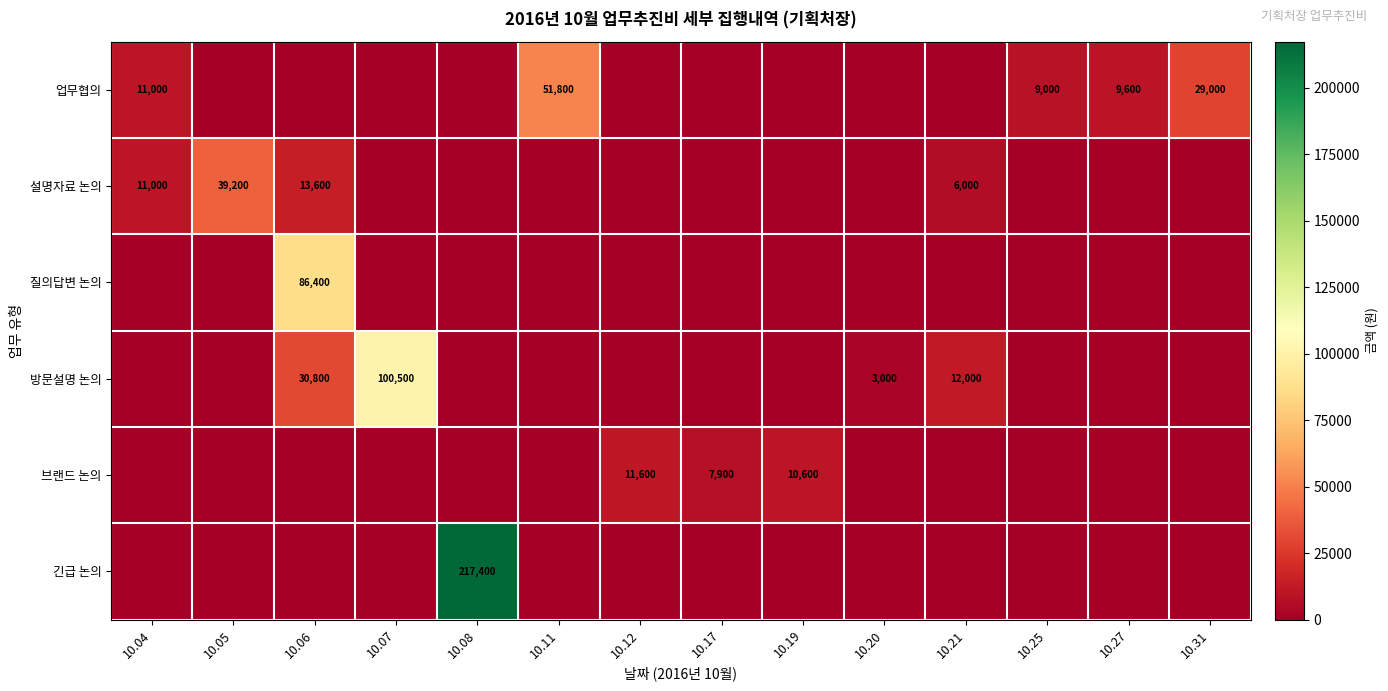

Which series changed the most between 10.06 and 10.25?

질의답변 논의